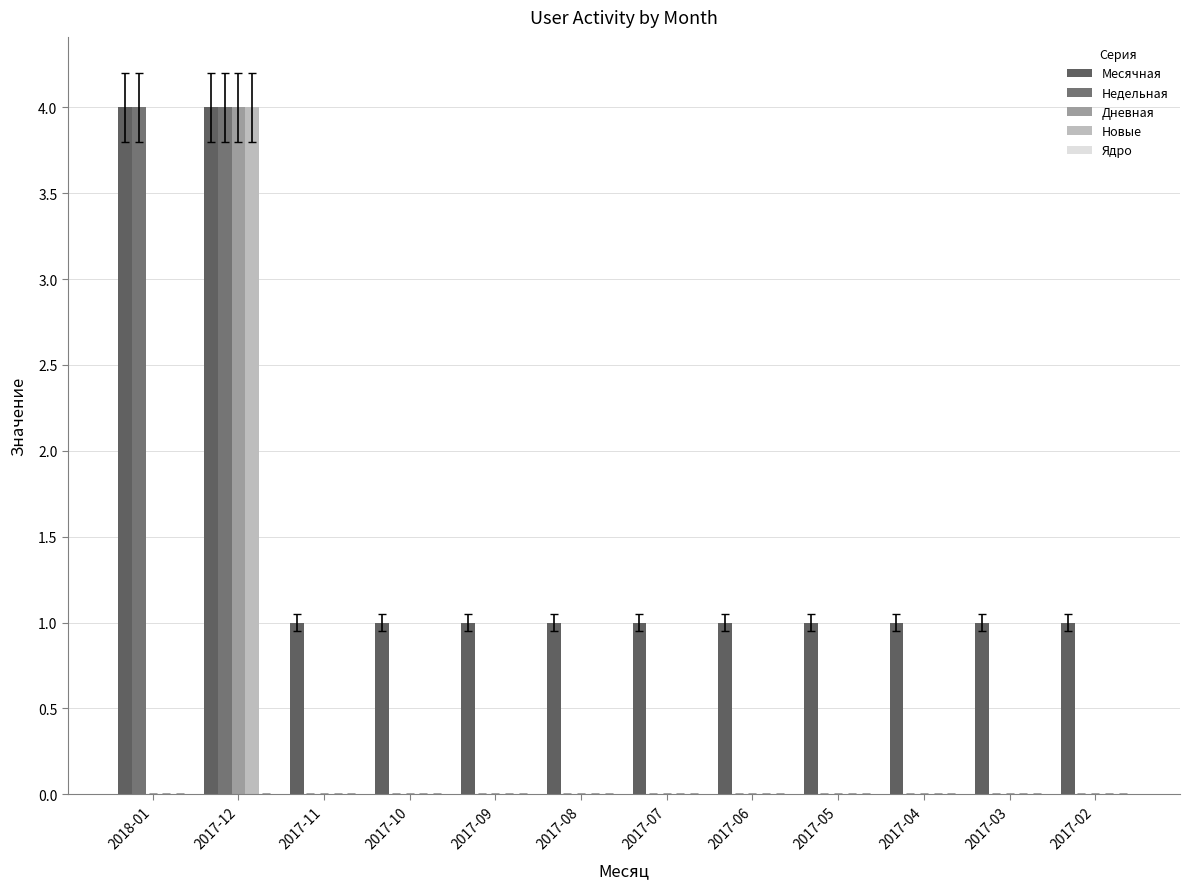

List the series in order of their peak value, lowest first.

Ядро, Месячная, Недельная, Дневная, Новые